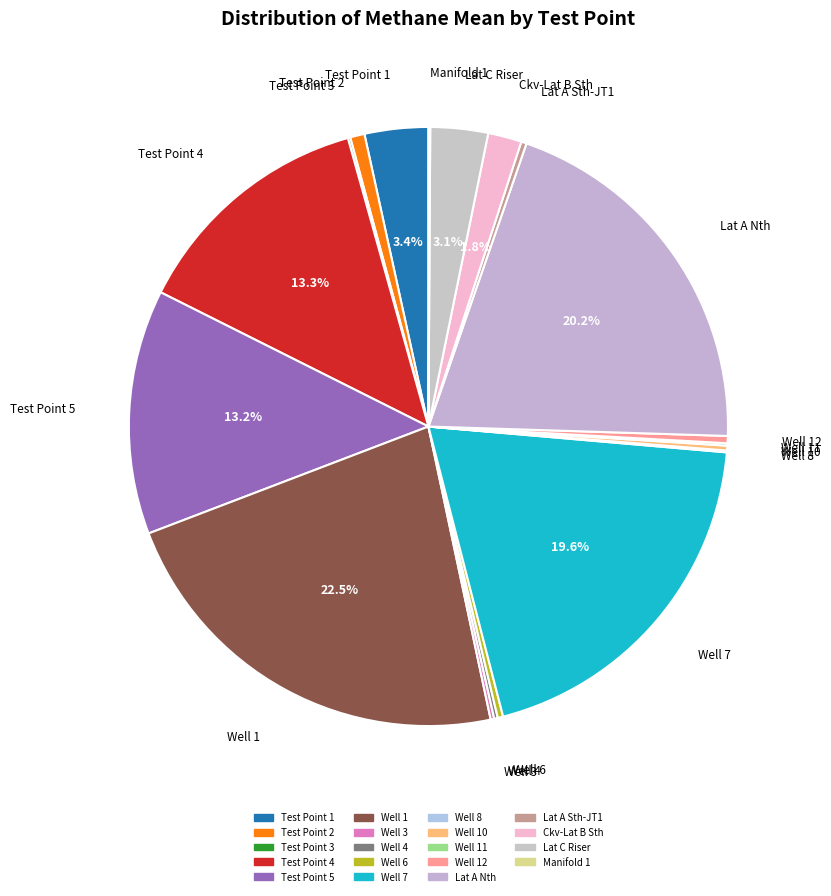

Rank the categories by value from highest to lowest.

Well 1, Lat A Nth, Well 7, Test Point 4, Test Point 5, Test Point 1, Lat C Riser, Ckv-Lat B Sth, Test Point 2, Well 12, Well 6, Lat A Sth-JT1, Well 10, Well 3, Well 4, Test Point 3, Well 11, Well 8, Manifold 1